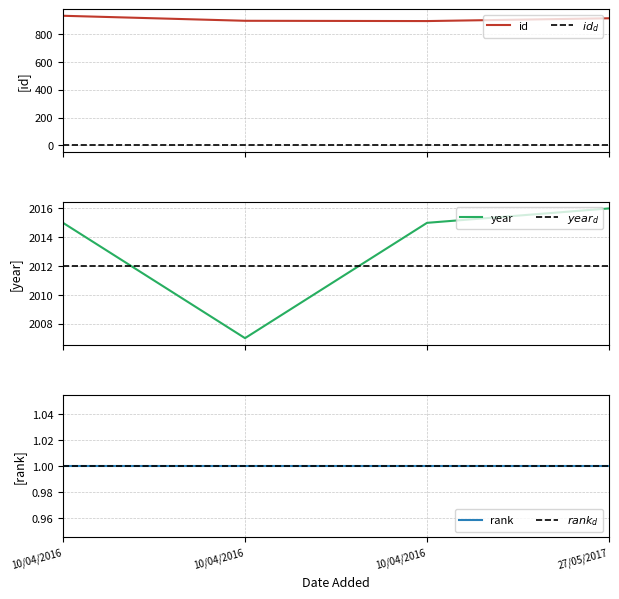

True or false: year has more than 2 points higher than both neighbors.

False